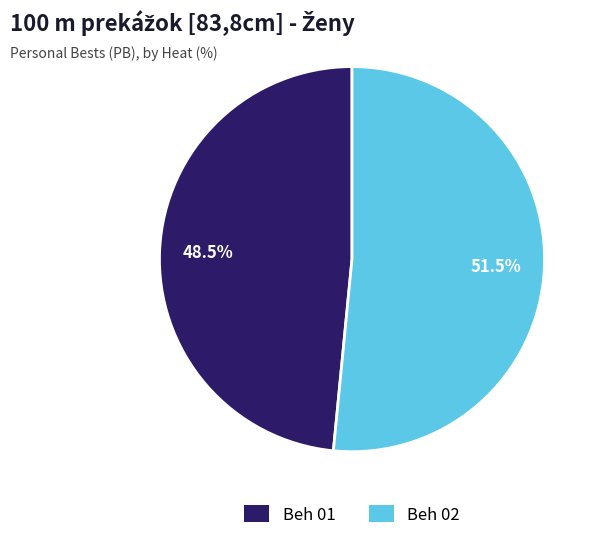

What is the smallest slice in the pie chart?

Beh 01